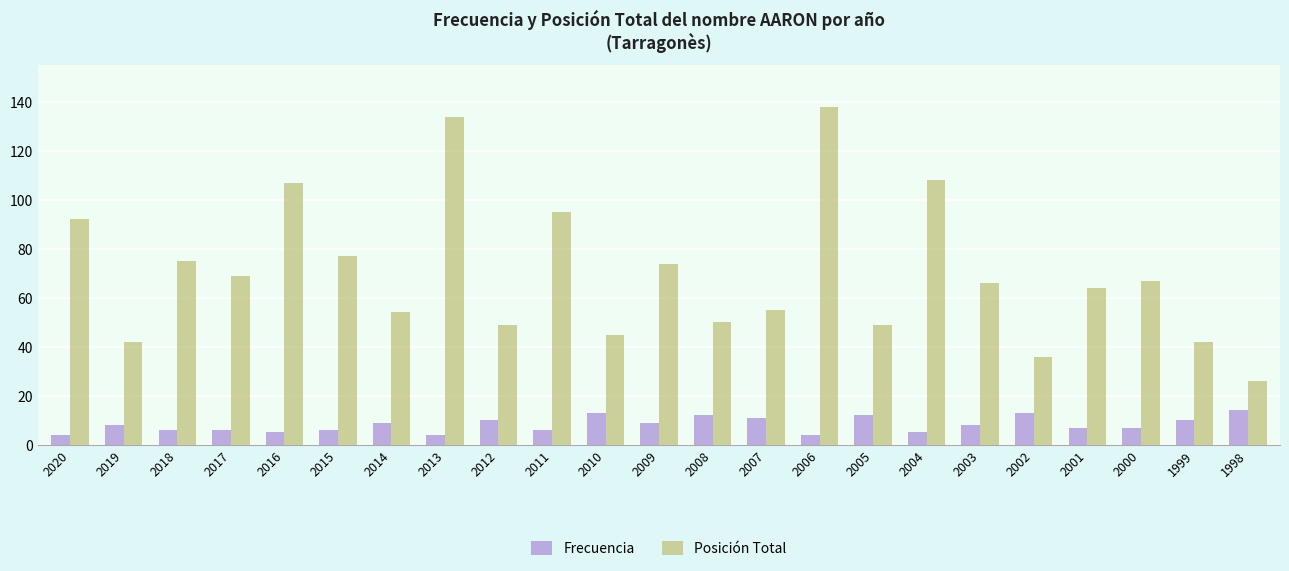

Which series has the widest spread of values?

Posición Total